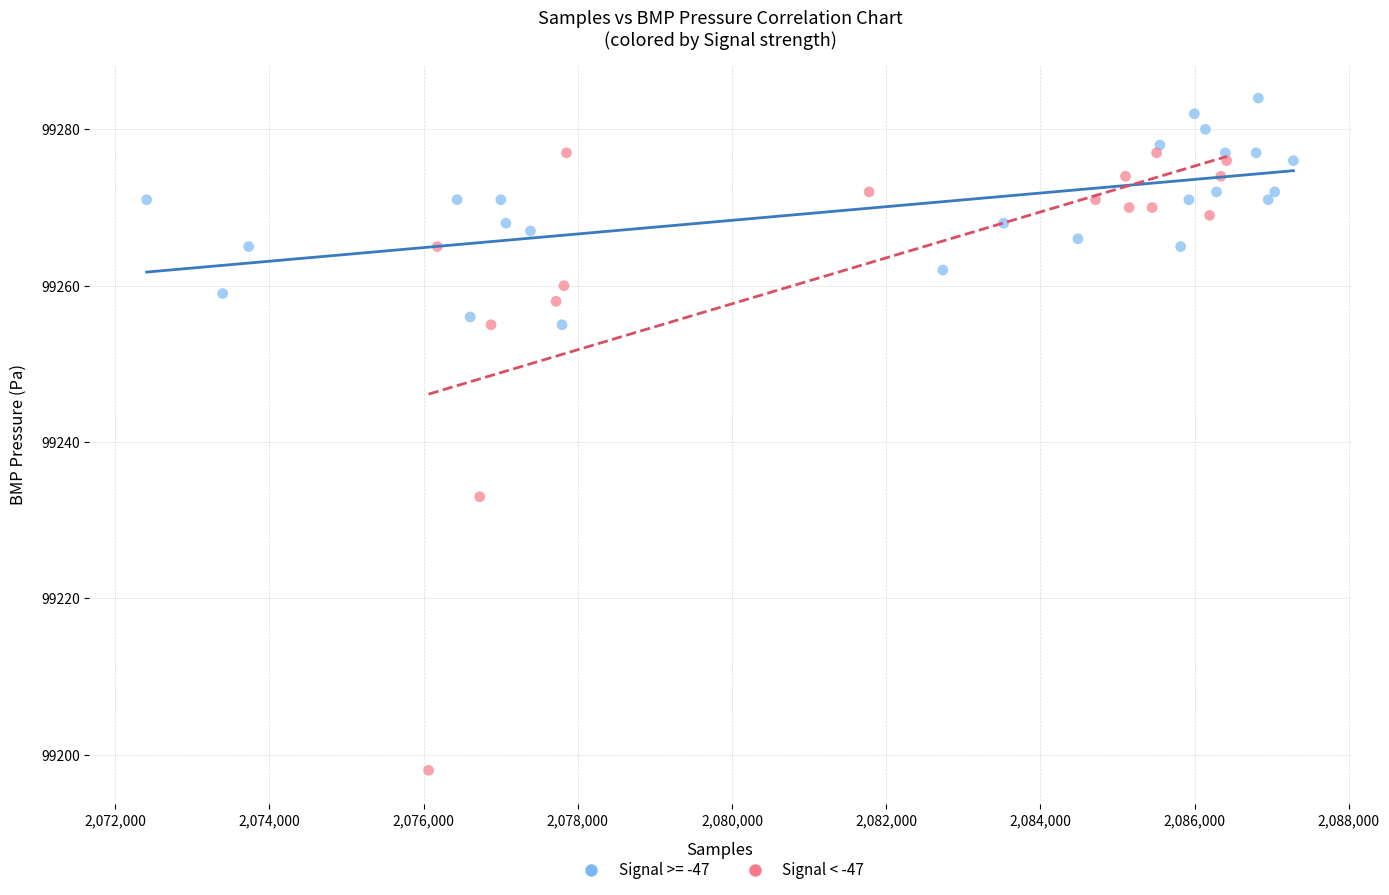

Which series has the widest spread of Y values?

Signal < -47